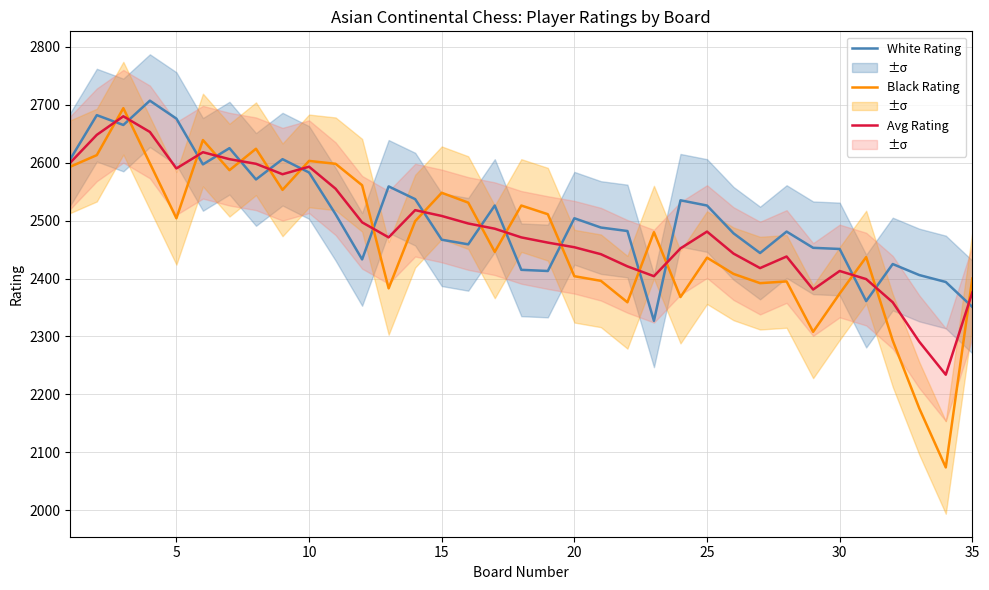

How many data points in Black Rating are less than 2480?

17